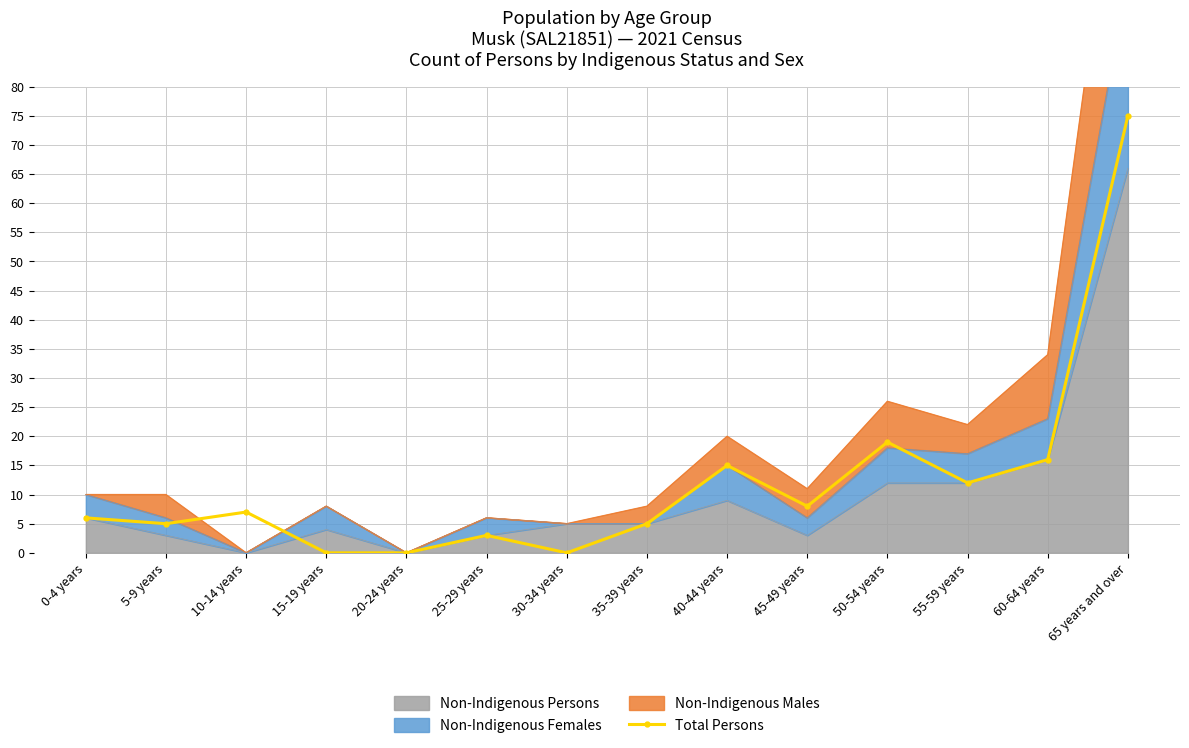

Does the chart have visible grid lines?

Yes